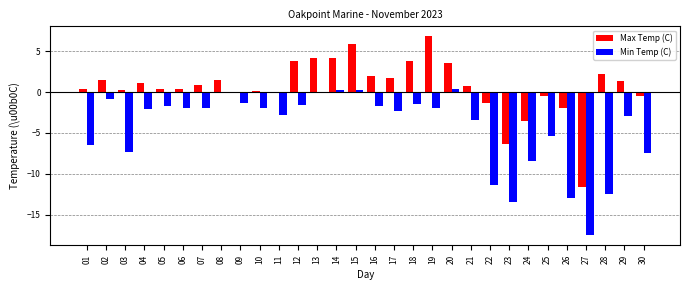

Where does the Min Temp (C) series first go above -2?

02